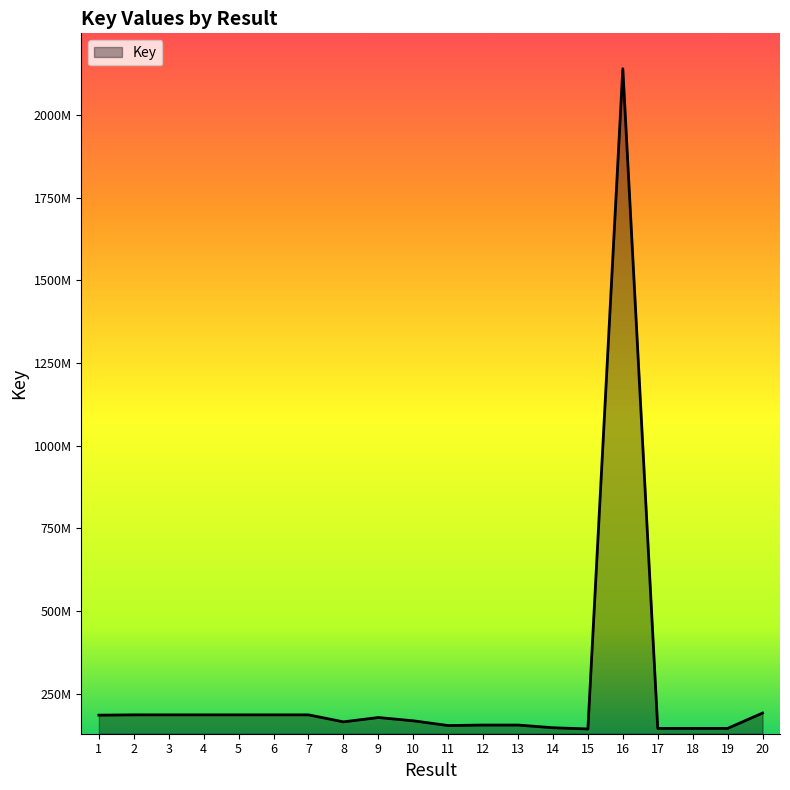

Is this an area chart (filled region under the line)?

Yes